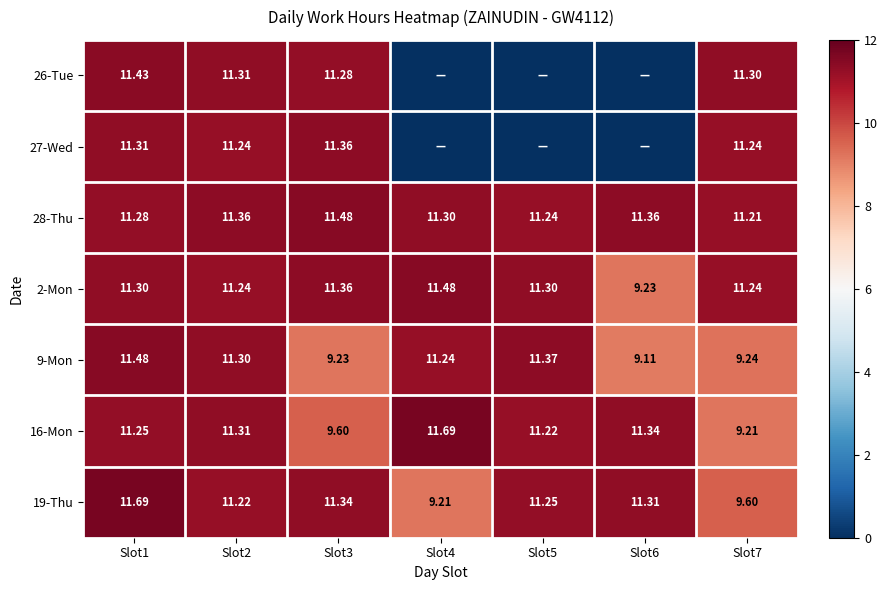

How many values in the 2-Mon series exceed 11?

6